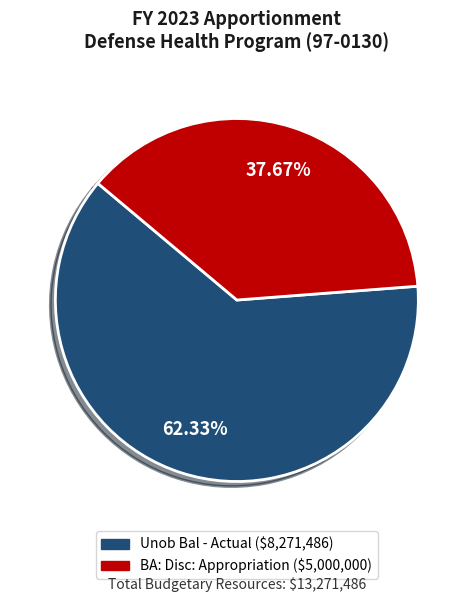

Combined, what portion of the pie is Unob Bal - Actual and BA: Disc: Appropriation?

100.0%